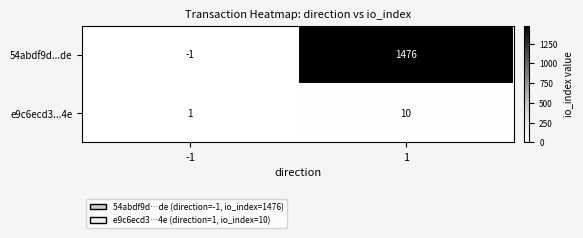

True or false: e9c6ecd3...4e has a value of 1 at -1.

True